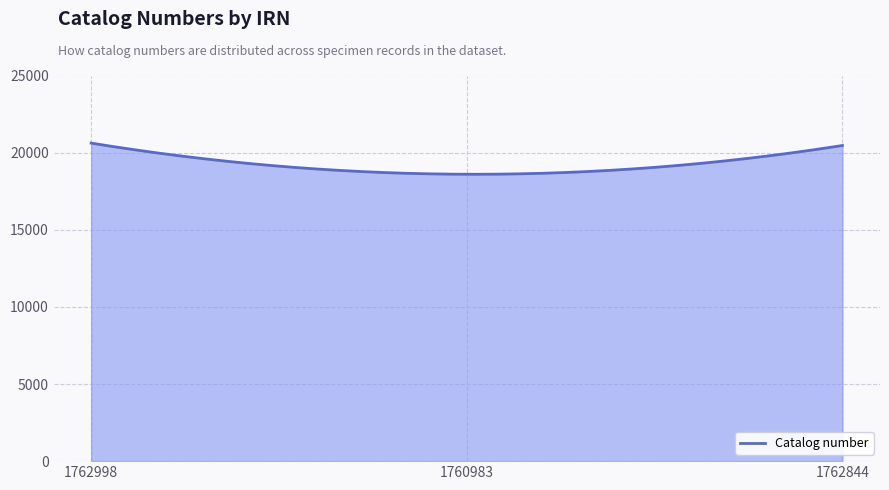

What is the greatest value displayed?

20618.0